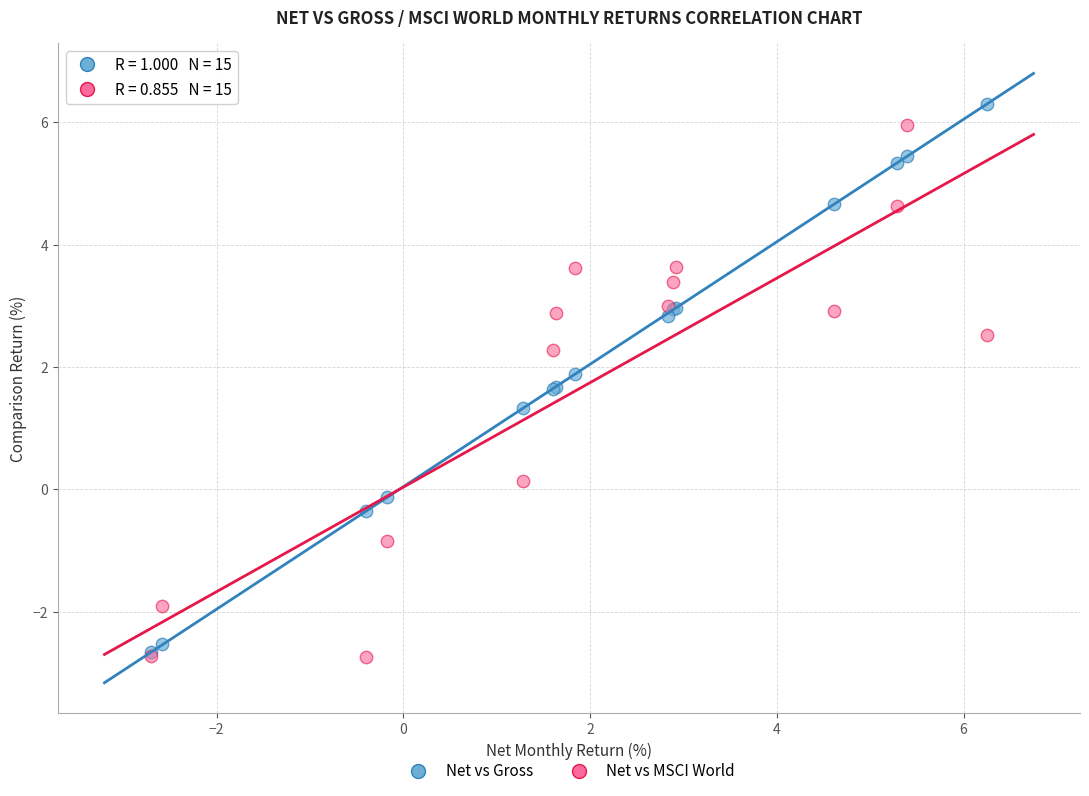

In the Net vs Gross series, what Y value is closest to 1?

1.3